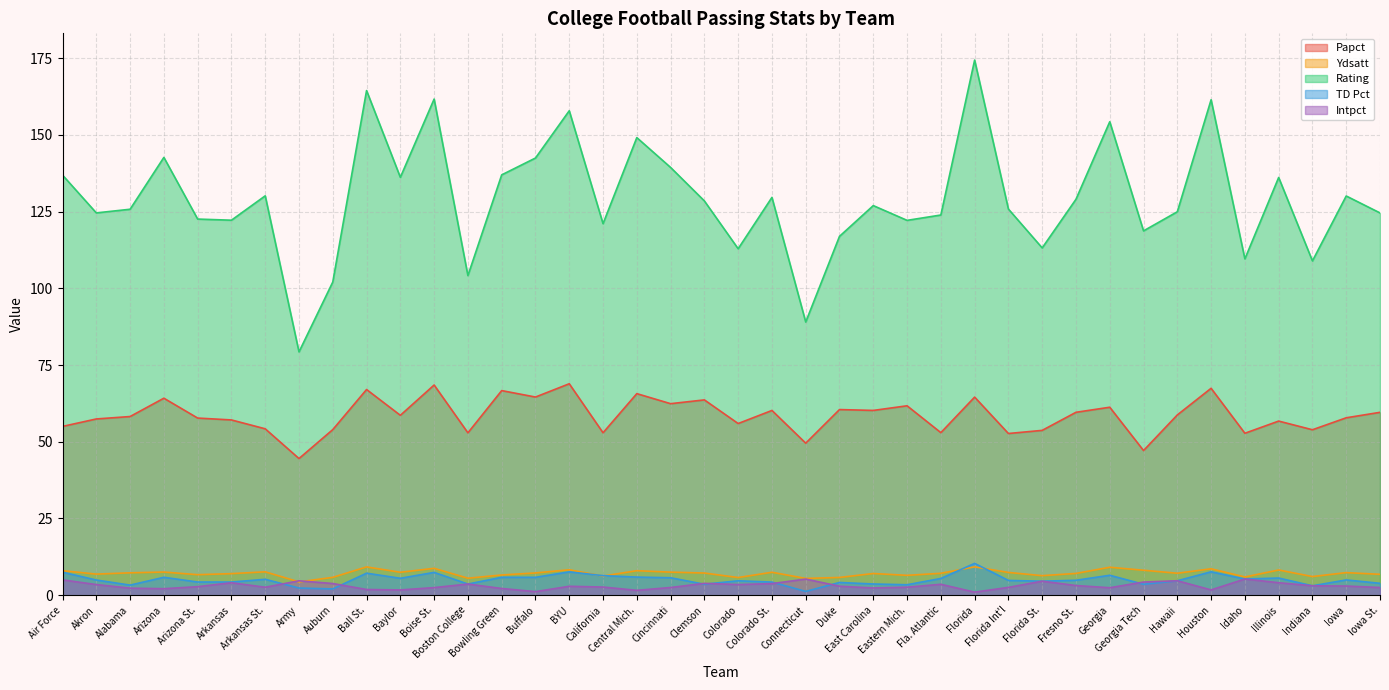

Which label corresponds to the smallest value in the chart?

Florida